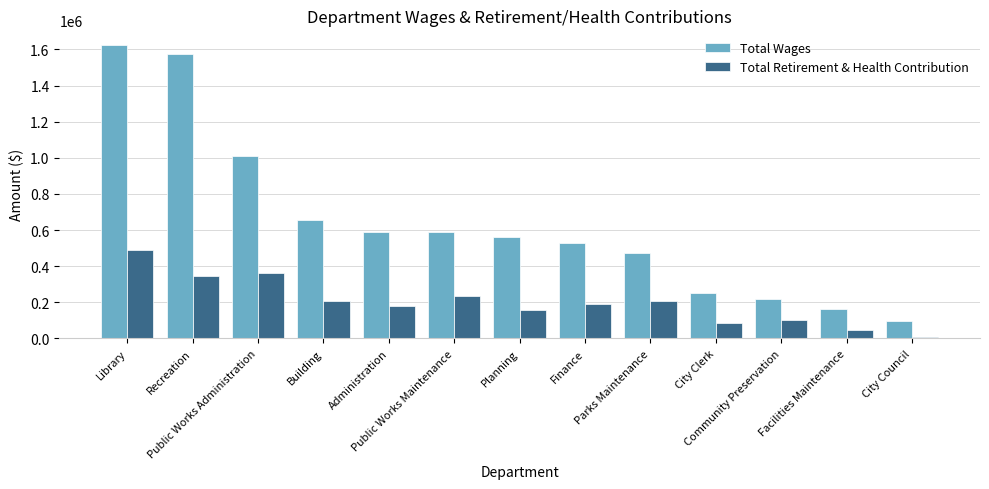

What is the label of the 1st bar from the right?

City Council